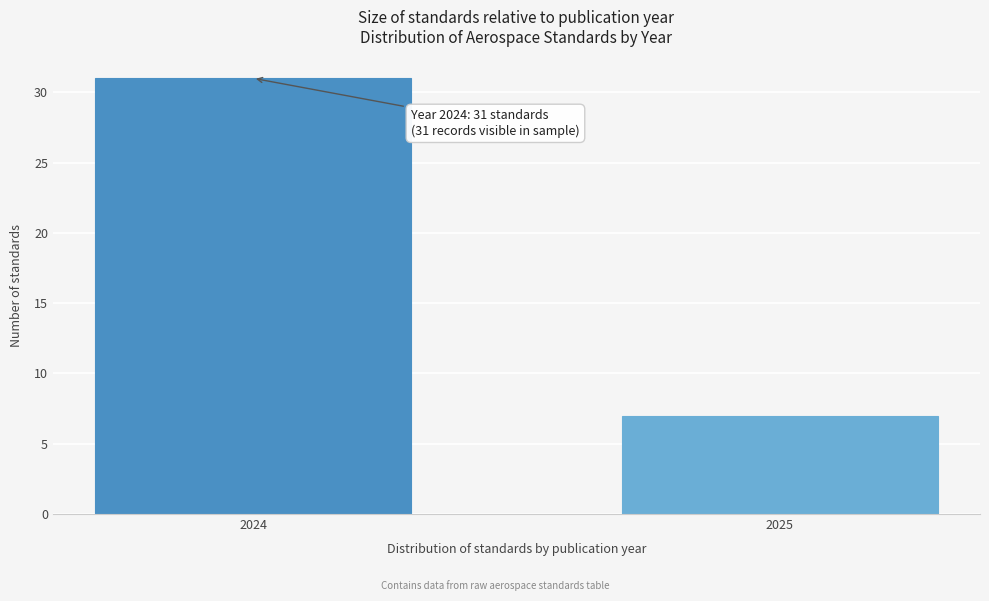

Reading left to right, list all the values displayed in this chart.

2024=31	2025=7